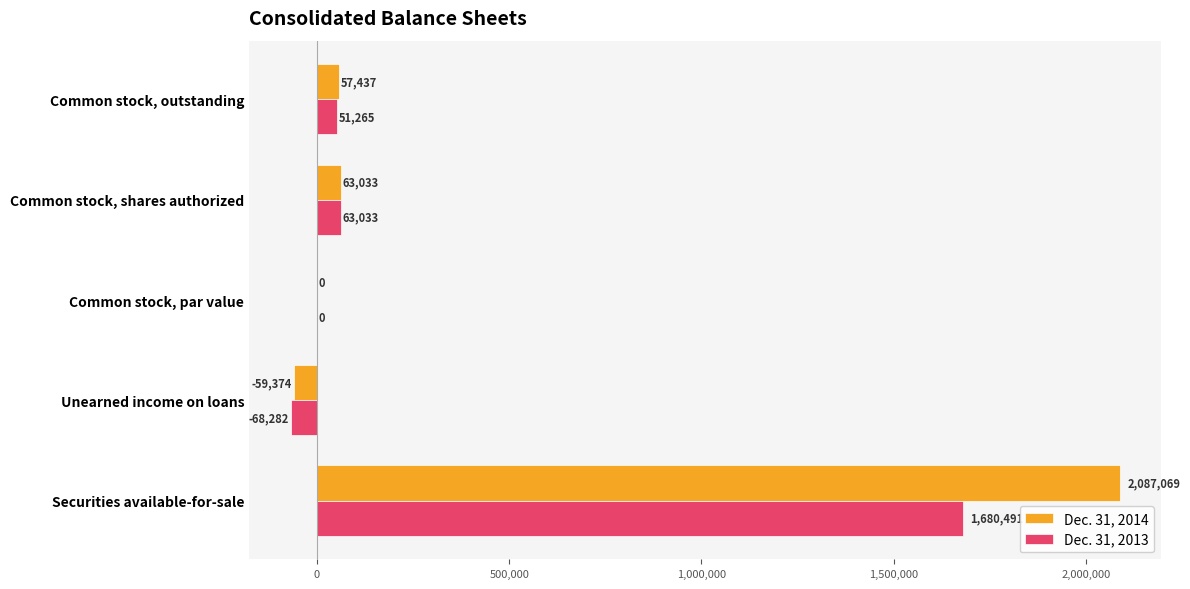

Is the value of Dec. 31, 2013 at Unearned income on loans greater than the value of Dec. 31, 2014 at Securities available-for-sale?

No